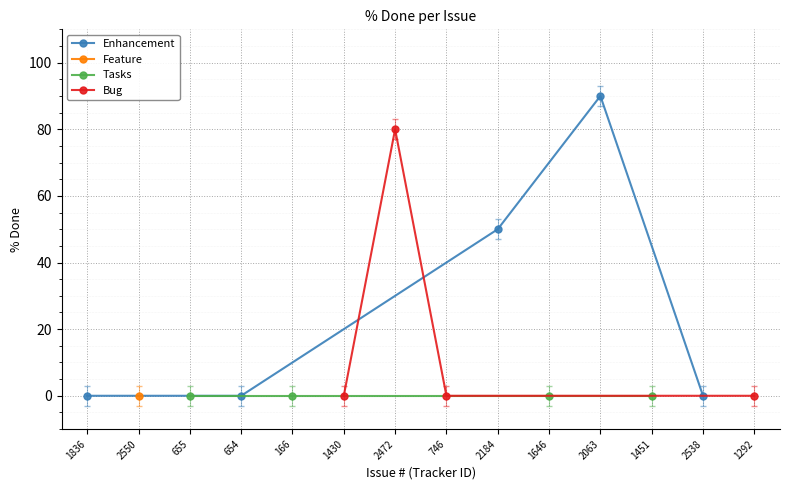

List the labels in order of value, smallest first.

1836, 2550, 655, 654, 166, 1430, 746, 1646, 1451, 2538, 1292, 2184, 2472, 2063